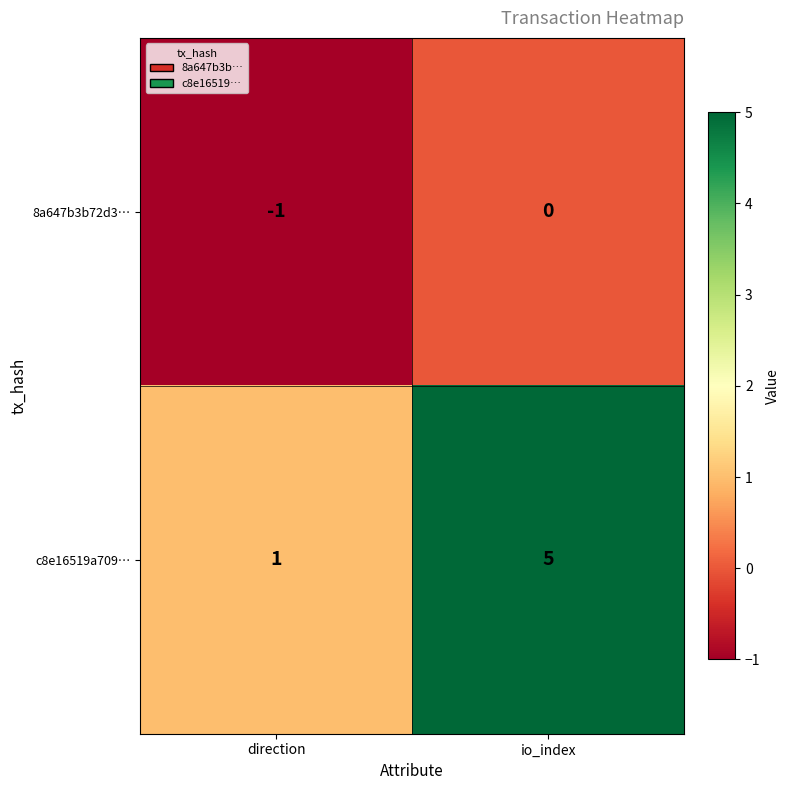

What is the total value across all series at io_index?

5